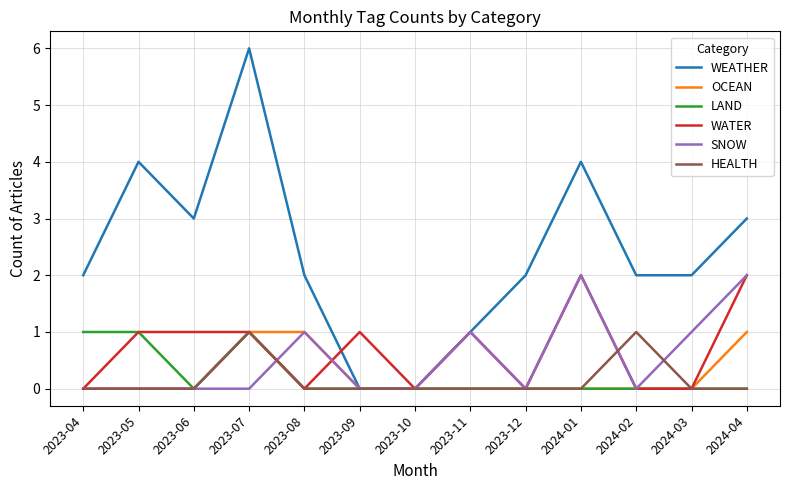

Which series has the largest total across all categories?

WEATHER